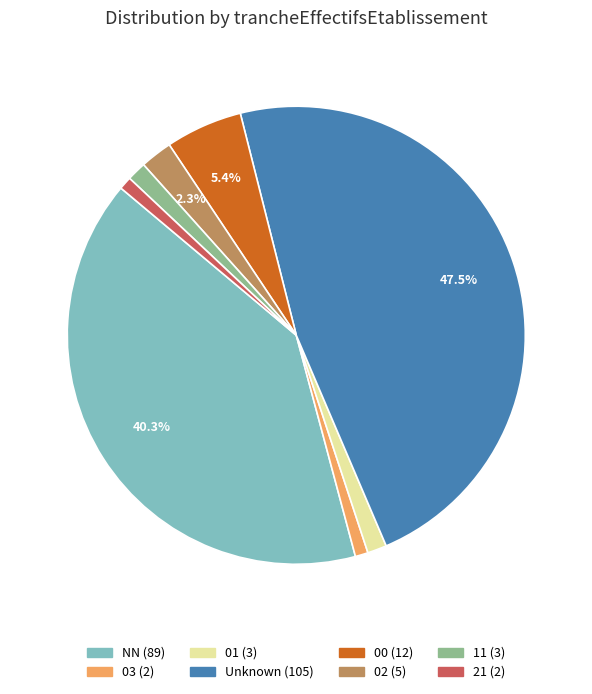

Is there any slice that represents more than half of the pie?

No